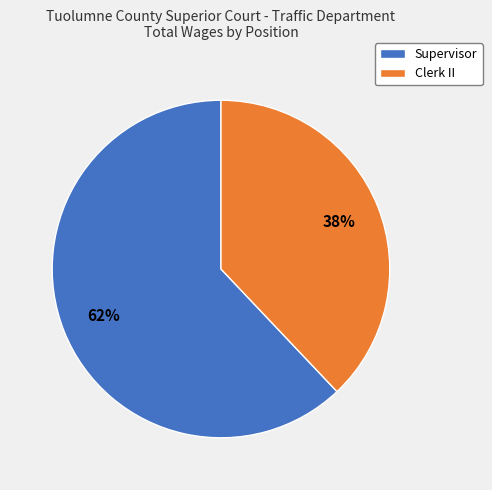

What is the largest slice in the pie chart?

Supervisor